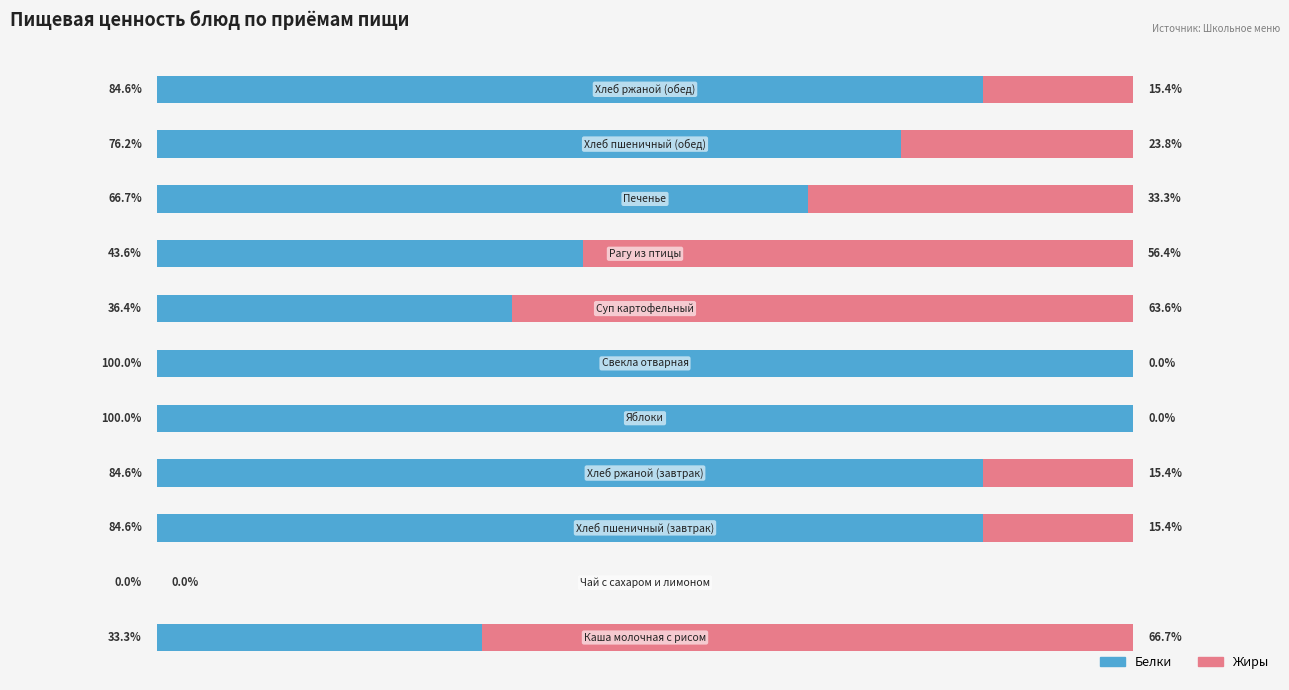

What are all the series names shown in the legend?

Белки, Жиры